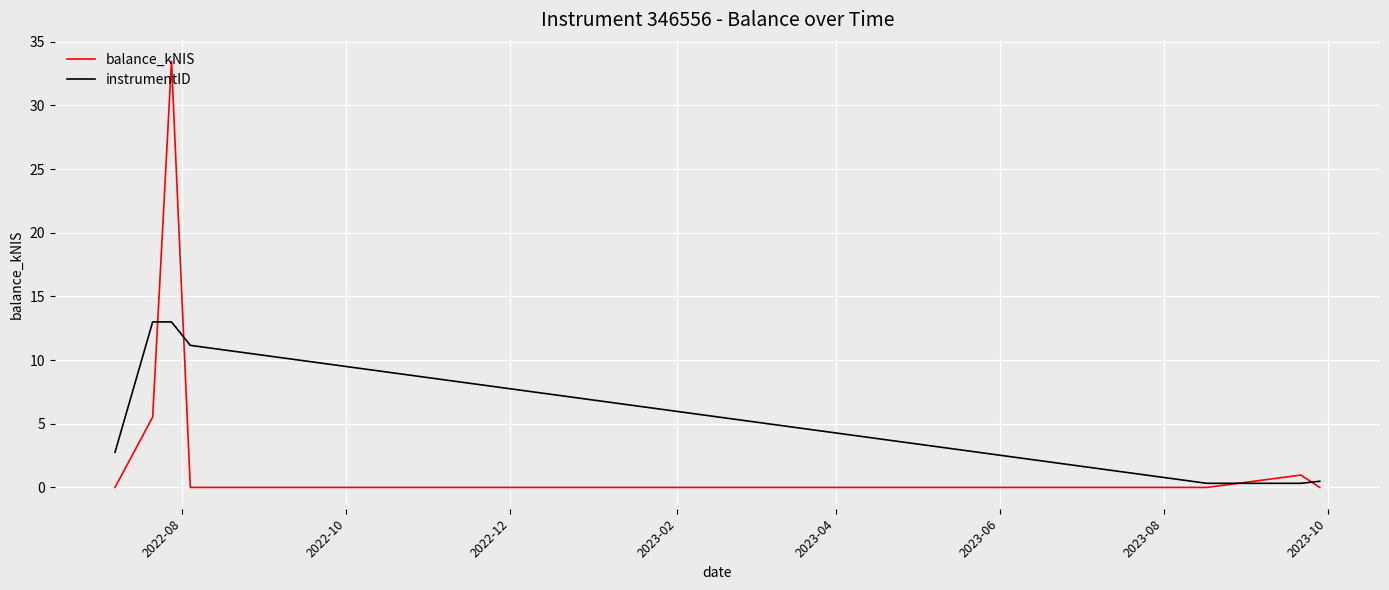

Which series has the largest range (max minus min)?

balance_kNIS